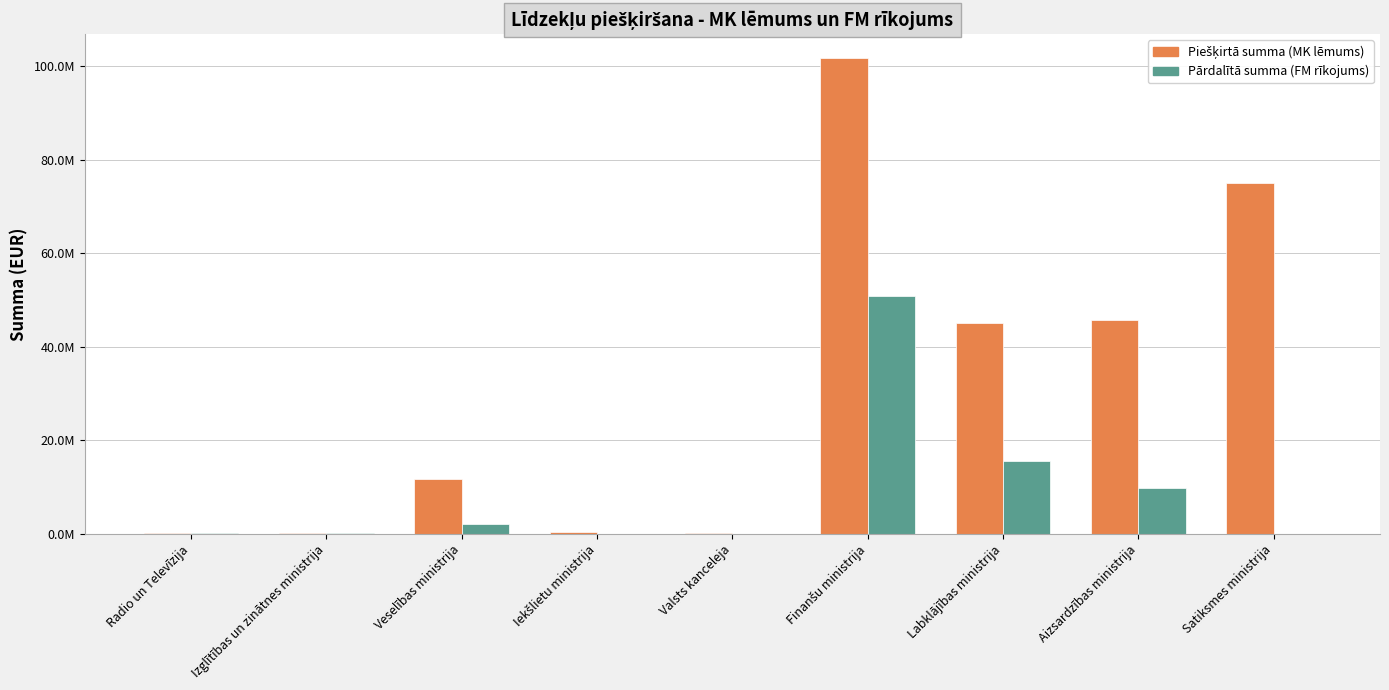

Which series has the widest spread of values?

Piešķirtā summa (MK lēmums)